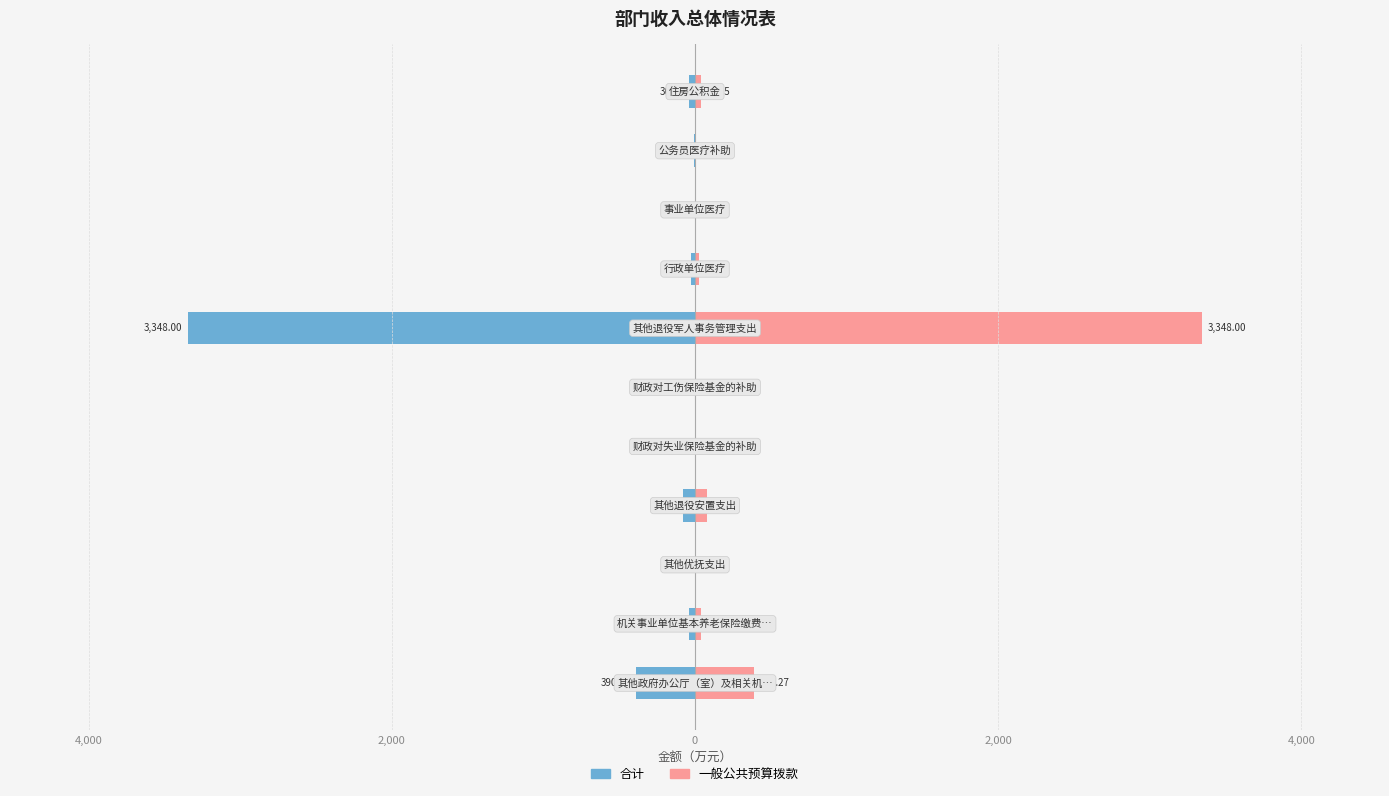

Between 9 and 10, which series saw the biggest shift?

合计